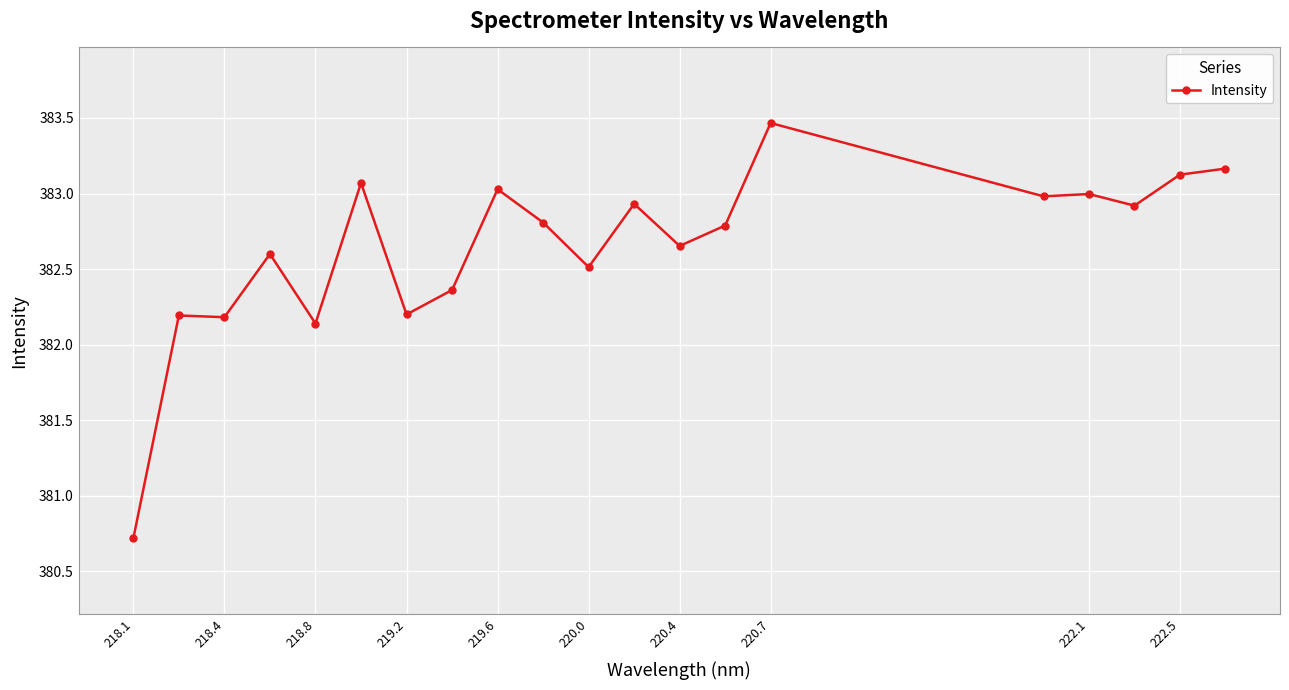

What is the value of the 12th point from the left?

382.9